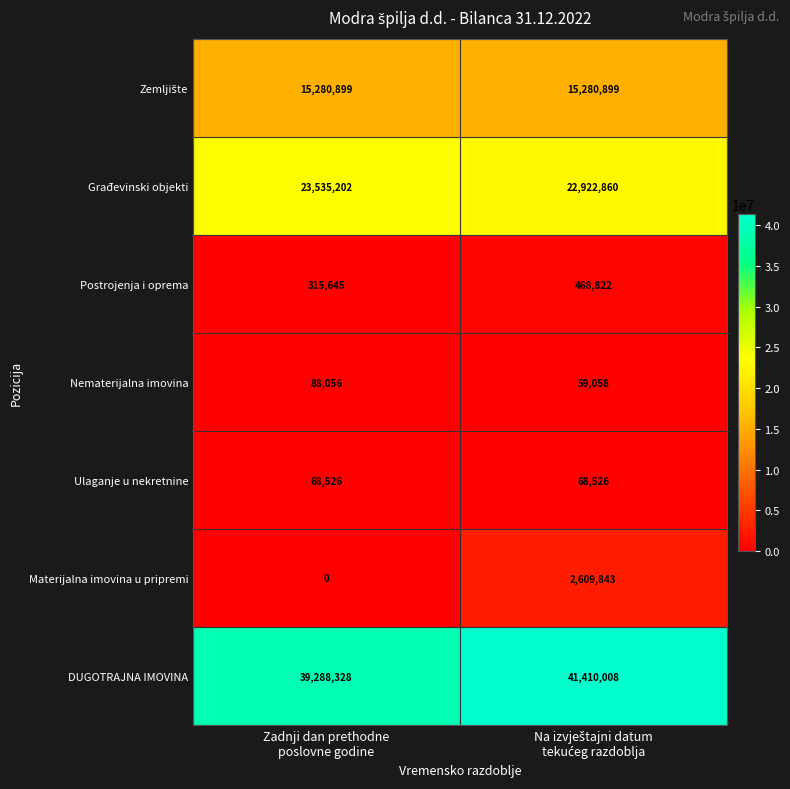

What is the difference between the maximum and minimum values in the Nematerijalna imovina series?

28998